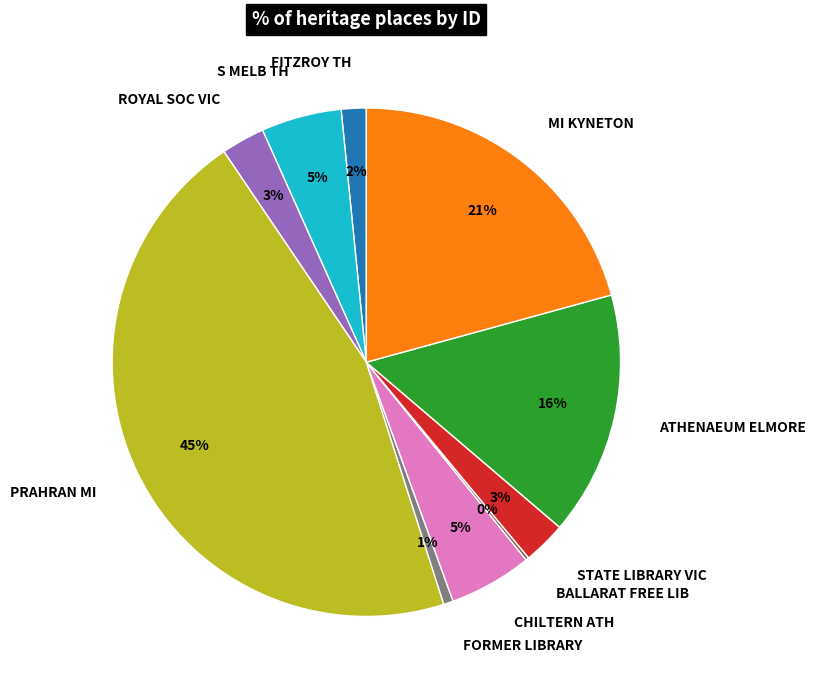

Is there any slice that represents more than half of the pie?

No